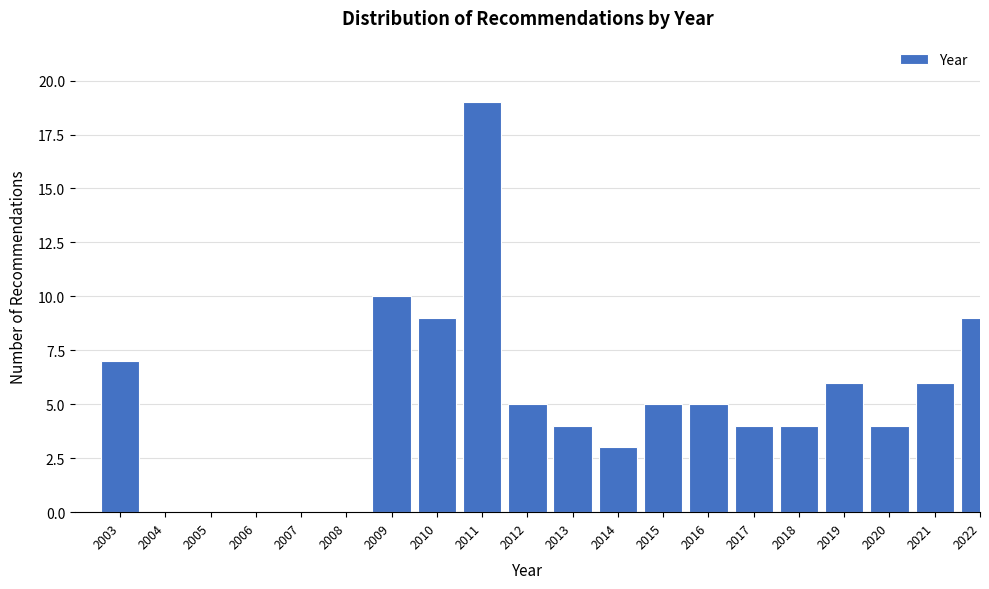

Reading left to right, extract all data points from this chart.

2003=7	2004=0	2005=0	2006=0	2007=0	2008=0	2009=10	2010=9	2011=19	2012=5	2013=4	2014=3	2015=5	2016=5	2017=4	2018=4	2019=6	2020=4	2021=6	2022=9